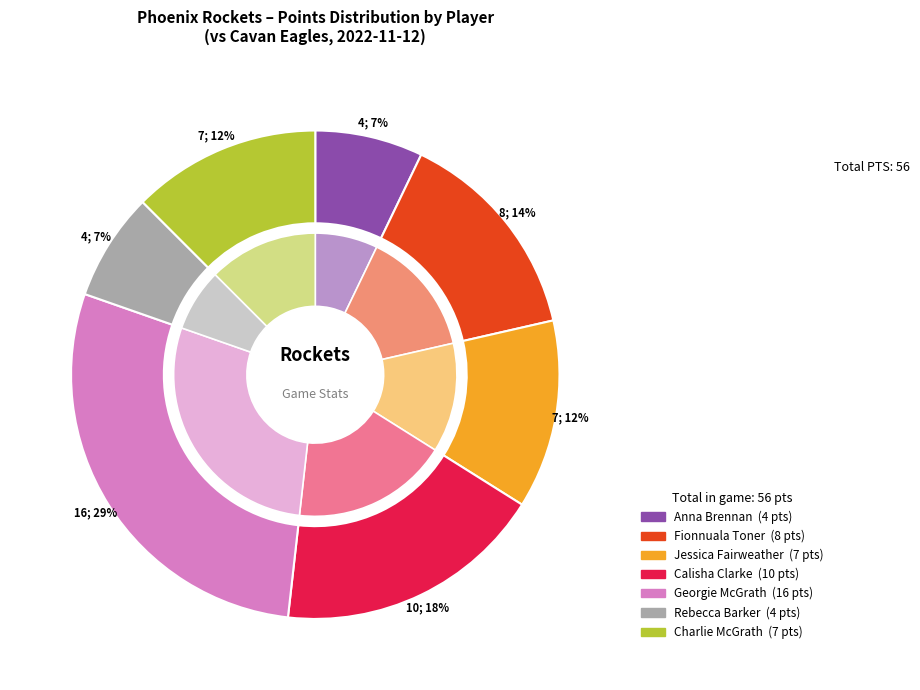

The Calisha Clarke slice represents 13% of the pie. True or false?

False